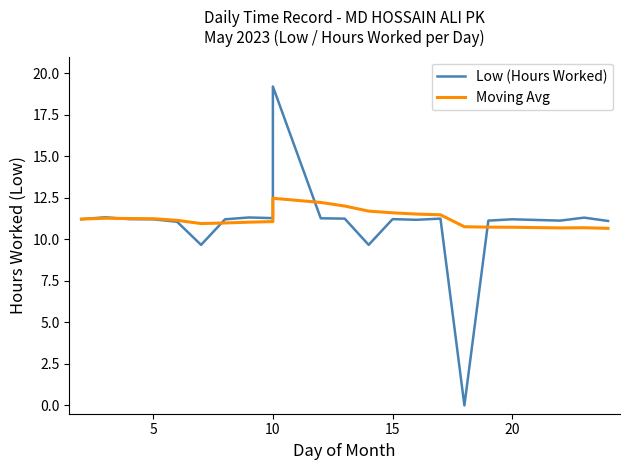

How many distinct data groups are displayed?

2